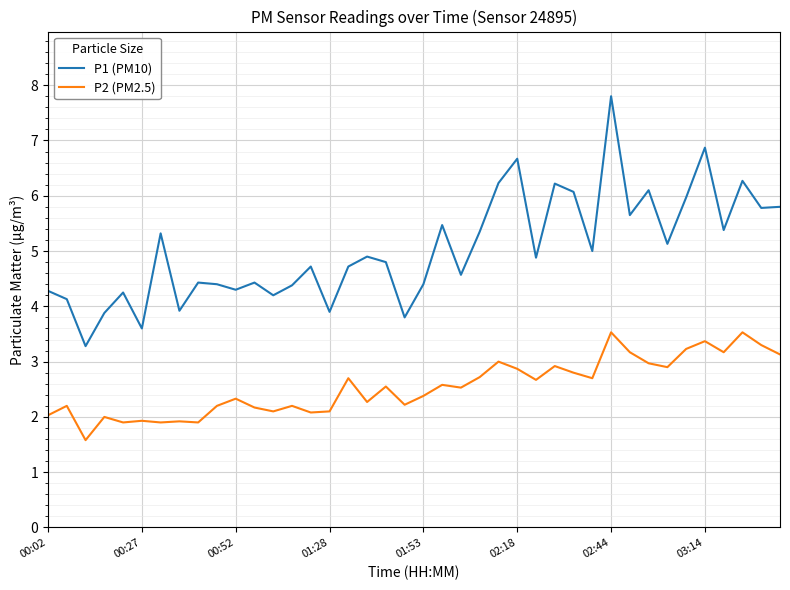

What is the smallest value displayed?

1.6